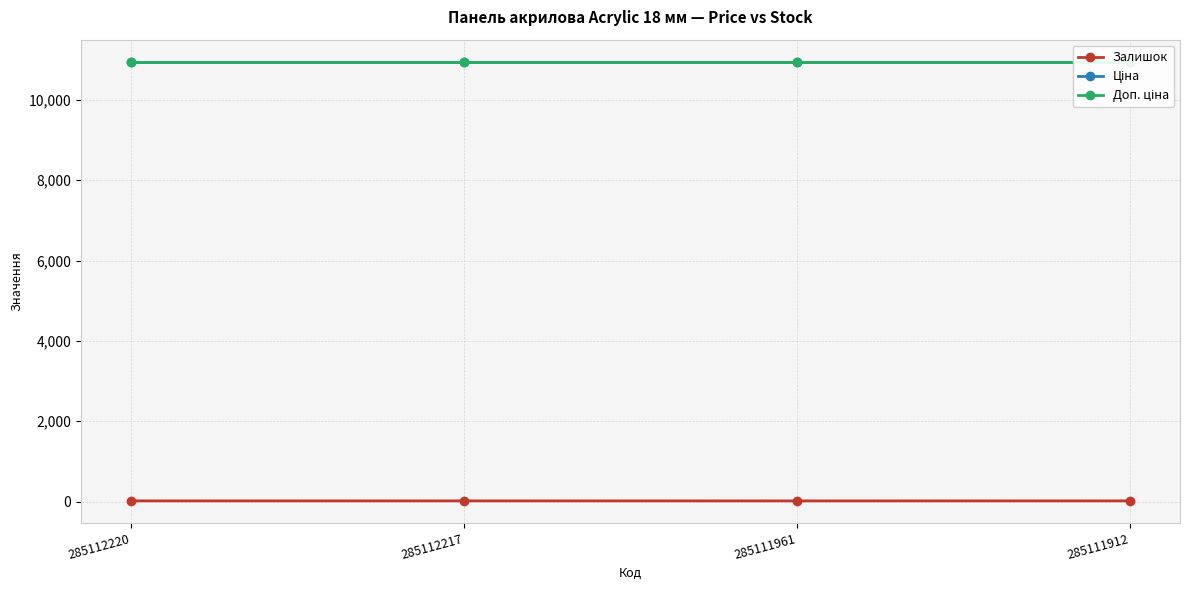

Reading left to right, what are all the values shown in this chart?

Залишок: 285112220=18.0	285112217=18.0	285111961=17.0	285111912=18.0
Ціна: 285112220=10952.0	285112217=10952.0	285111961=10952.0	285111912=10952.0
Доп. ціна: 285112220=10952.0	285112217=10952.0	285111961=10952.0	285111912=10952.0